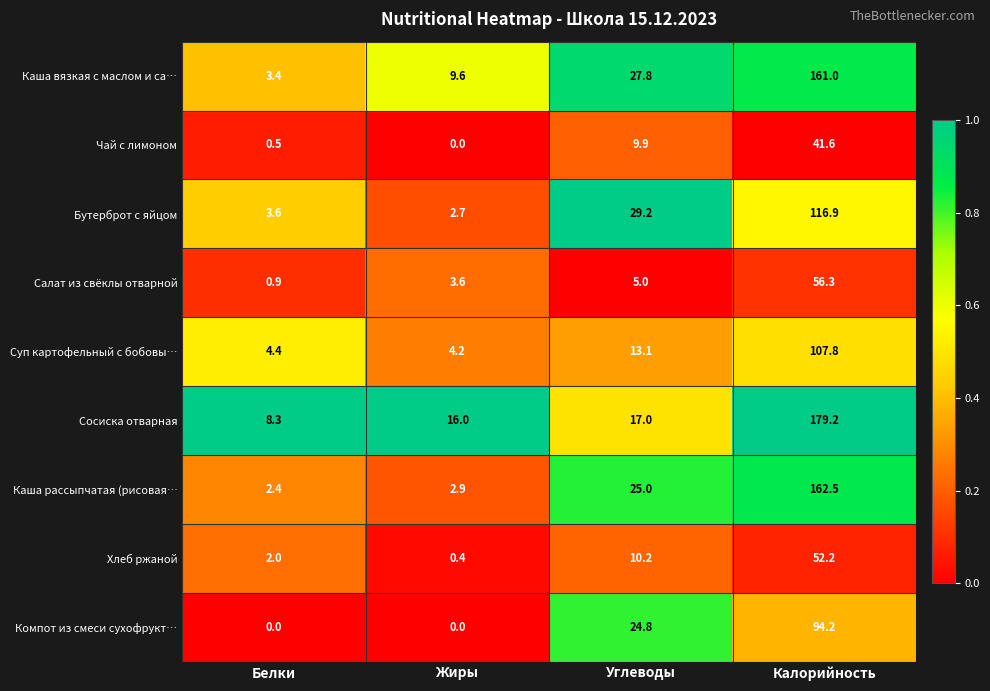

How many distinct data groups are displayed?

9